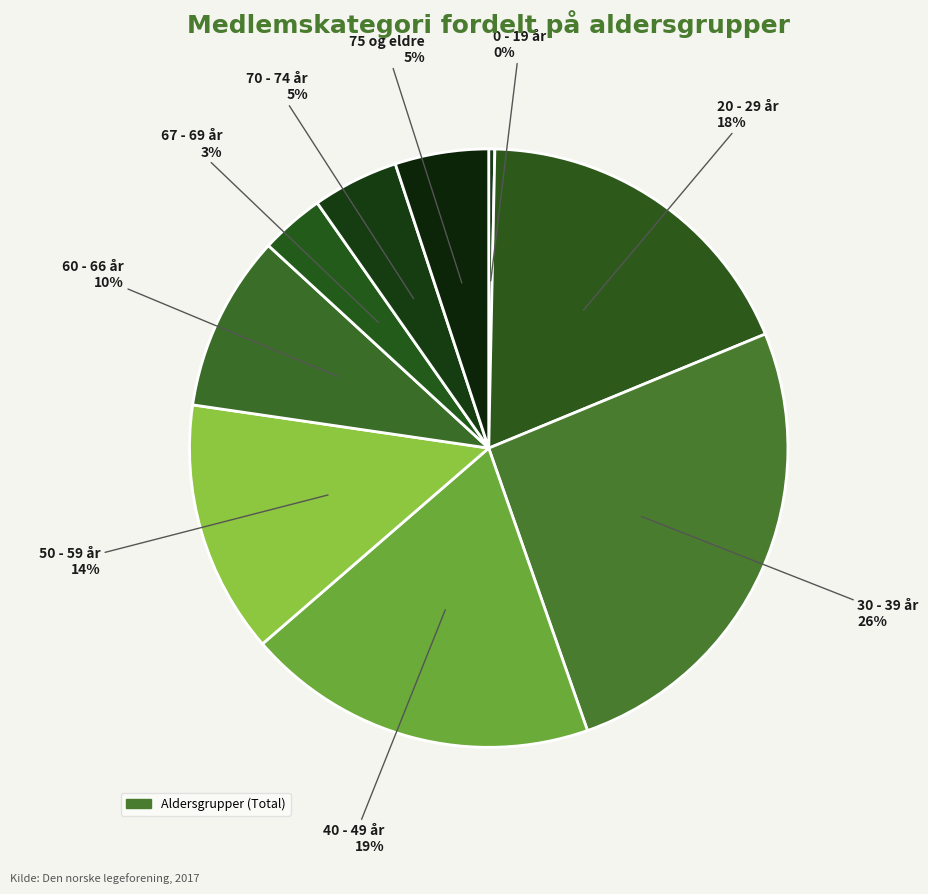

How many segments does this pie chart have?

9